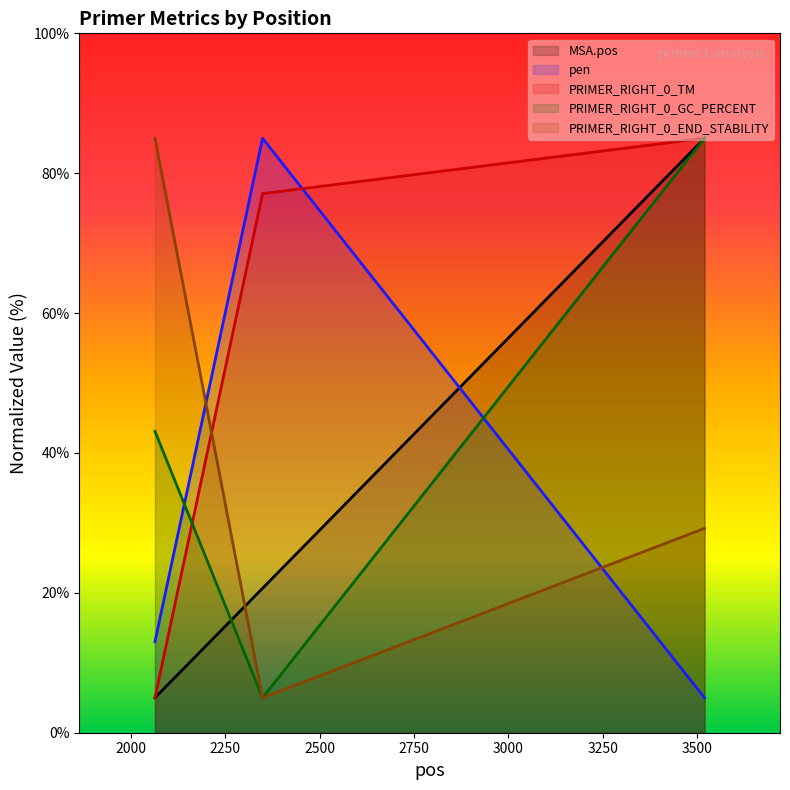

At which category is the sum across all series the highest?

3520